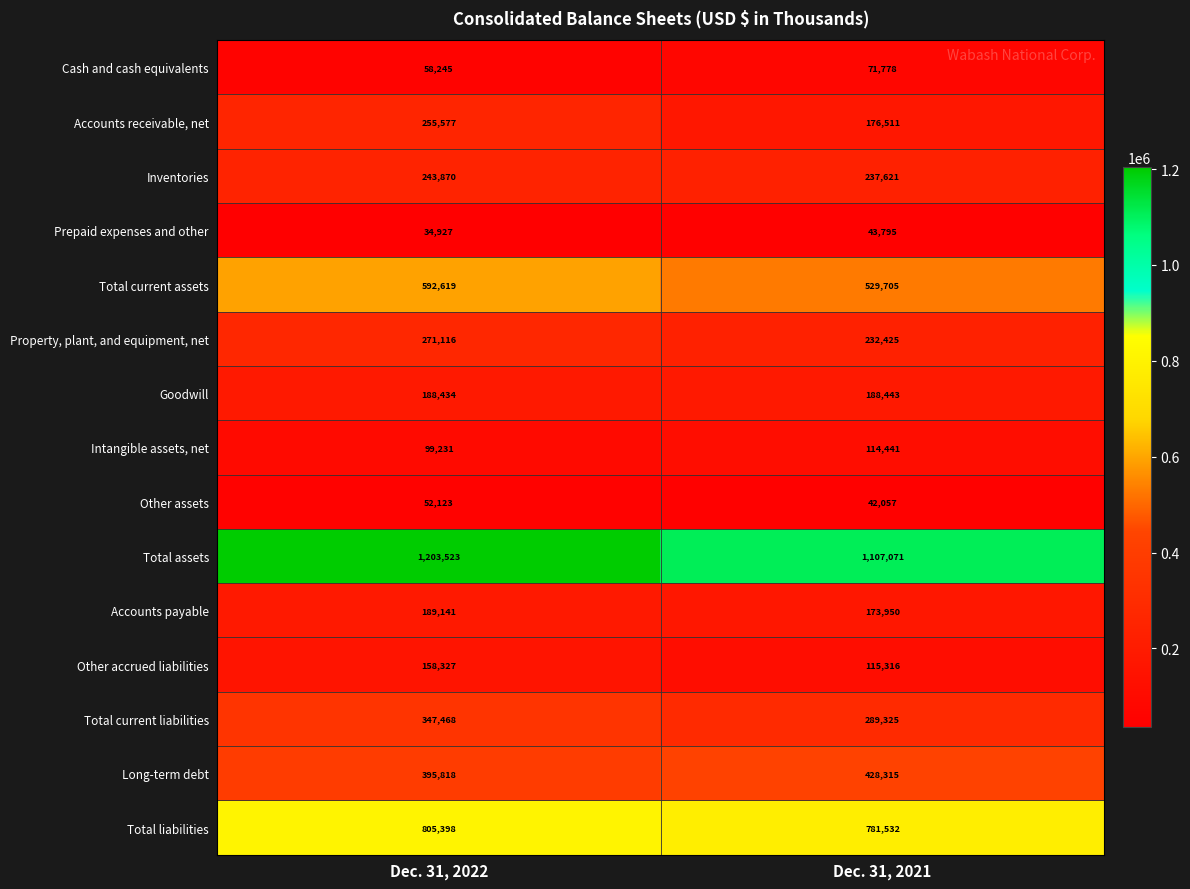

Reading right to left, extract all data points from this chart.

Cash and cash equivalents: 71778	58245
Accounts receivable, net: 176511	255577
Inventories: 237621	243870
Prepaid expenses and other: 43795	34927
Total current assets: 529705	592619
Property, plant, and equipment, net: 232425	271116
Goodwill: 188443	188434
Intangible assets, net: 114441	99231
Other assets: 42057	52123
Total assets: 1107071	1203523
Accounts payable: 173950	189141
Other accrued liabilities: 115316	158327
Total current liabilities: 289325	347468
Long-term debt: 428315	395818
Total liabilities: 781532	805398